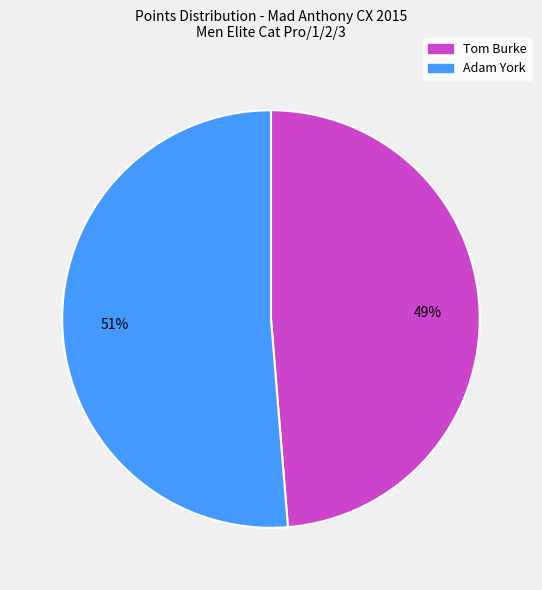

Is the sum of Adam York and Tom Burke greater than half?

Yes